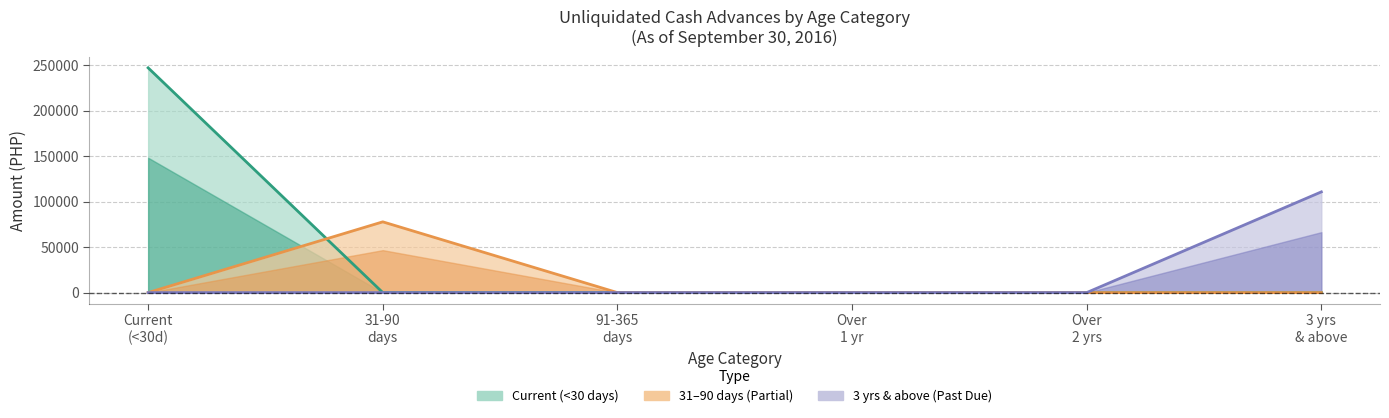

Does the chart display data point markers on the line(s)?

No